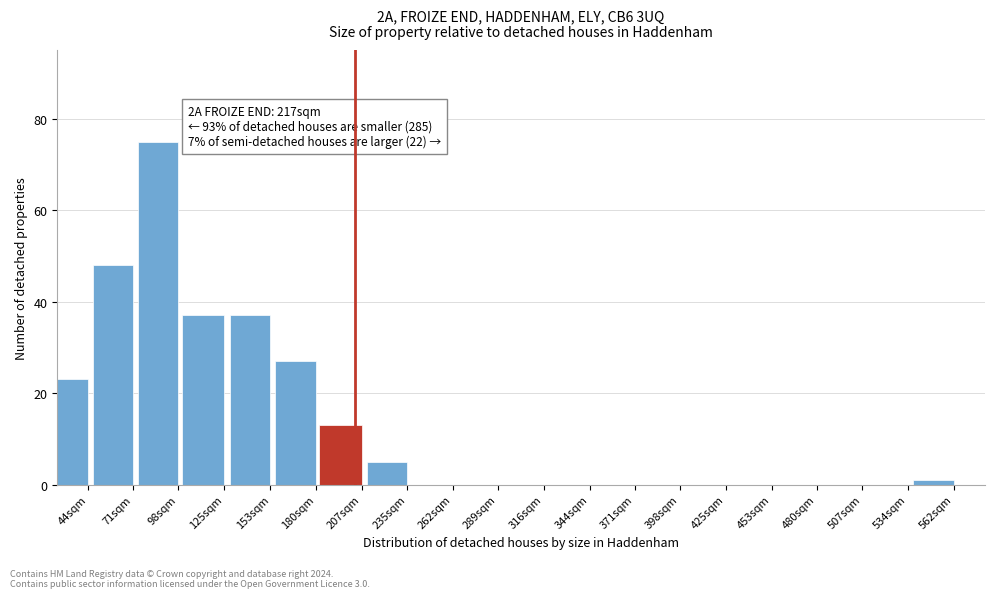

Reading right to left, transcribe all the data shown in this chart.

562sqm=1	534sqm=0	507sqm=0	480sqm=0	453sqm=0	425sqm=0	398sqm=0	371sqm=0	344sqm=0	316sqm=0	289sqm=0	262sqm=0	235sqm=5	207sqm=13	180sqm=27	153sqm=37	125sqm=37	98sqm=75	71sqm=48	44sqm=23